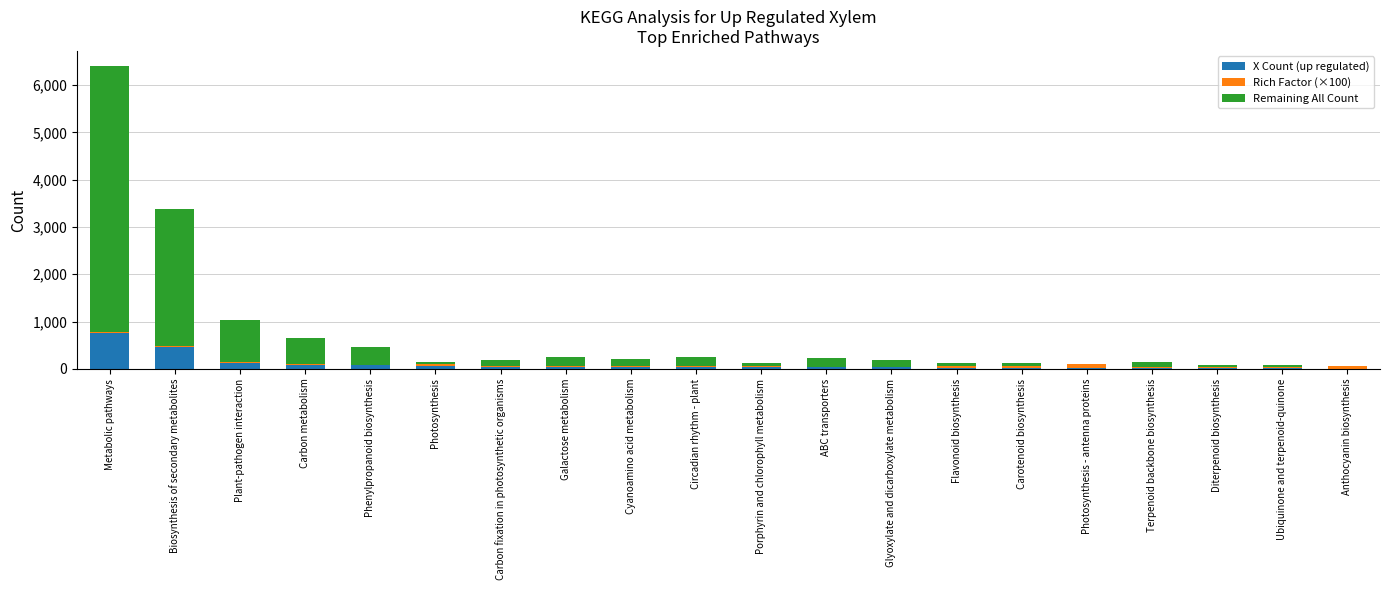

Is it true that X Count (up regulated) equals 767.0 at Metabolic pathways?

True